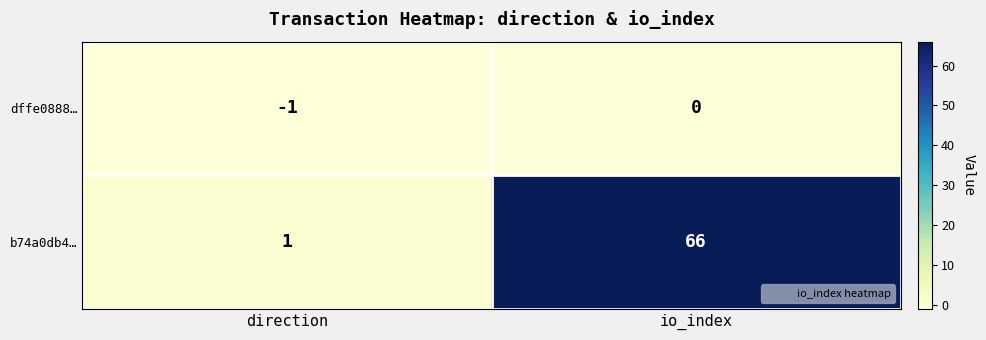

Which label corresponds to the largest value in the chart?

io_index